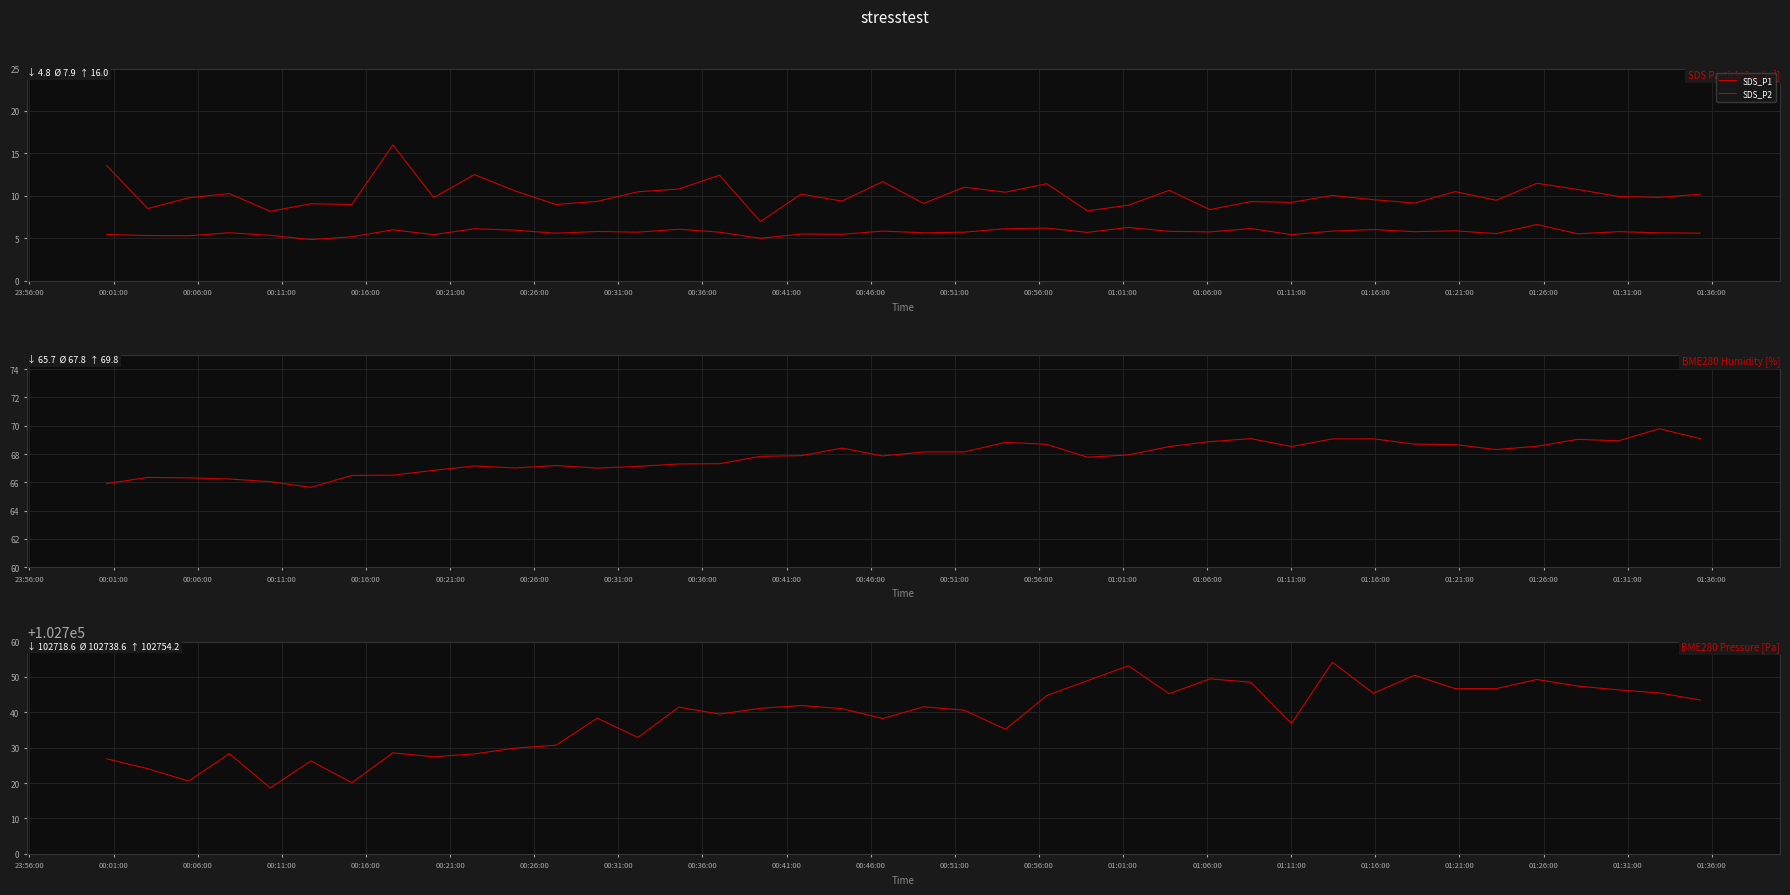

How many lines are shown in the chart?

4